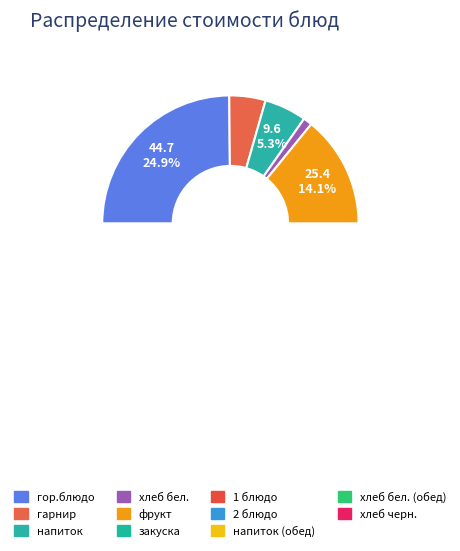

Is it true that хлеб черн. is 12% of the pie?

False